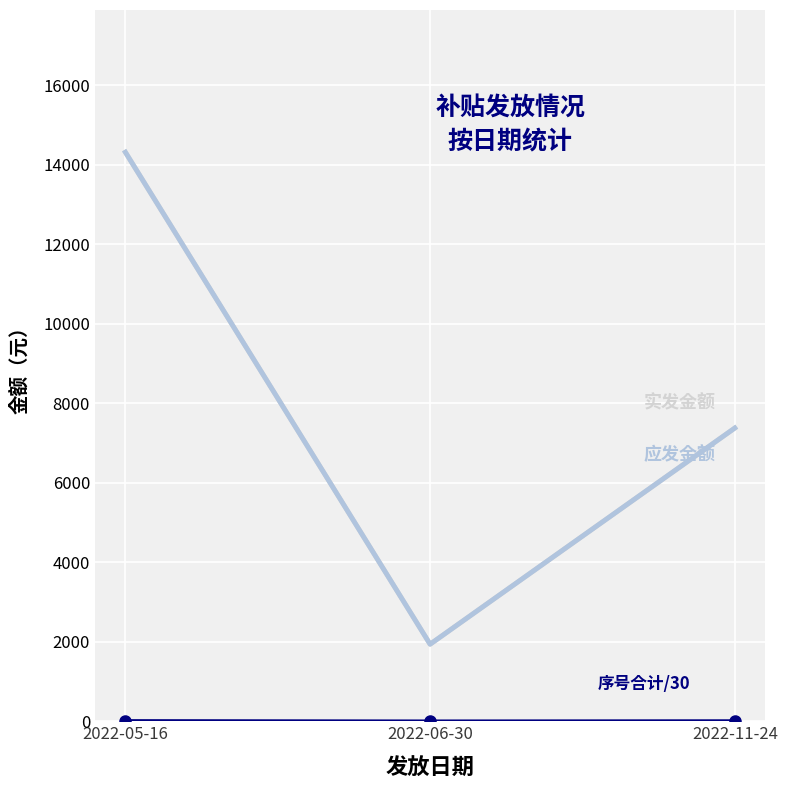

Between 2022-05-16 and 2022-11-24, which is larger?

2022-05-16